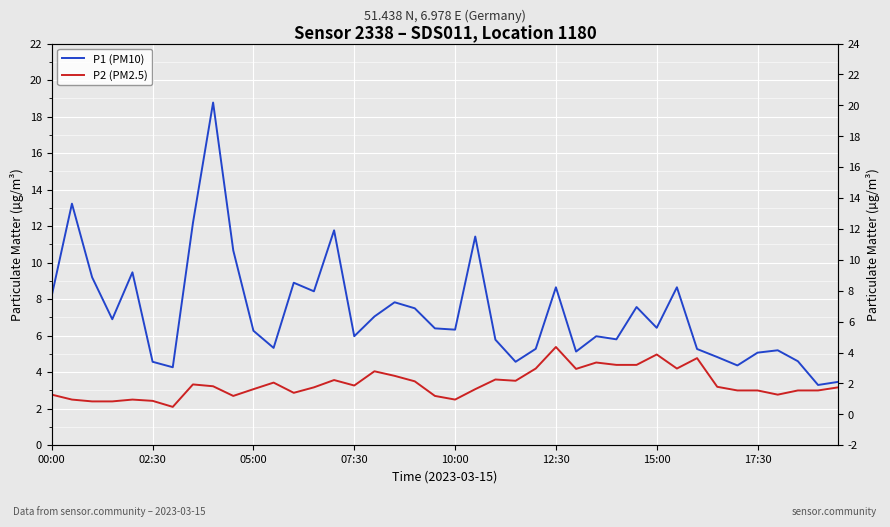

Between 21 and 32, which series saw the biggest shift?

P1 (PM10)